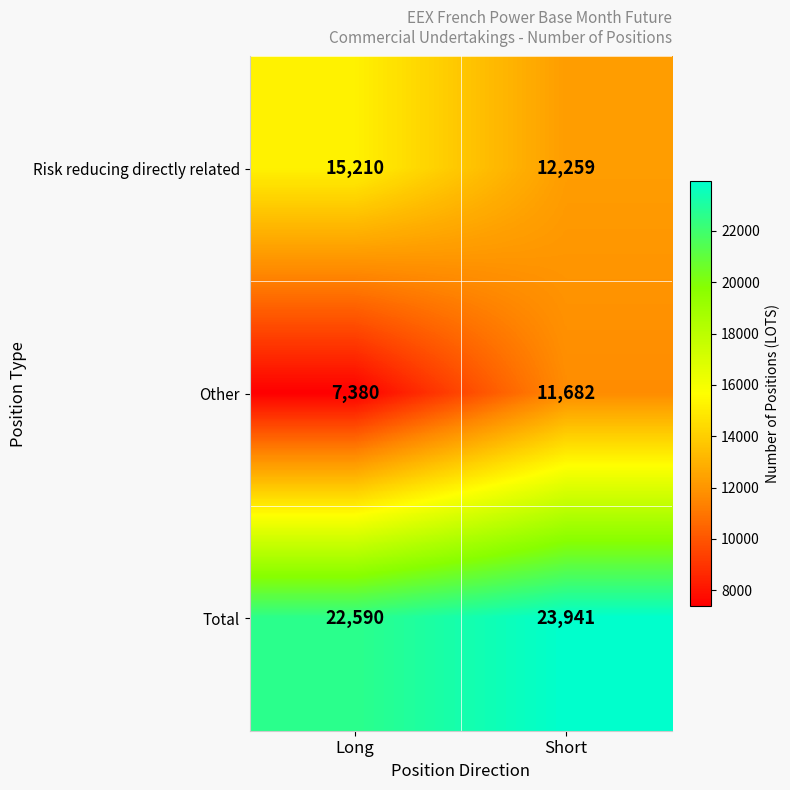

Is it true that Other equals 15979 at Short?

False